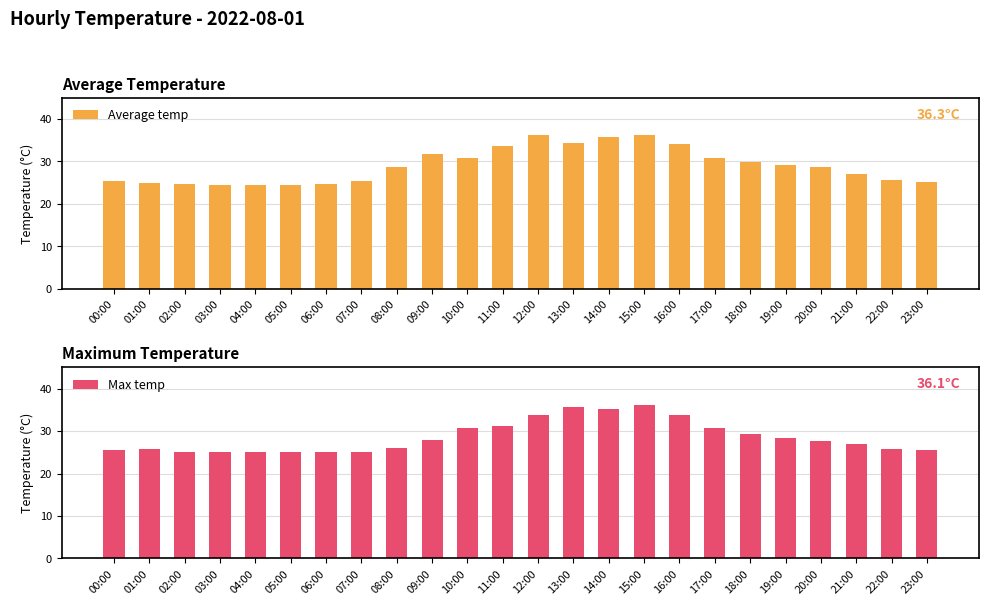

What is the total value across all series at 06:00?

49.8